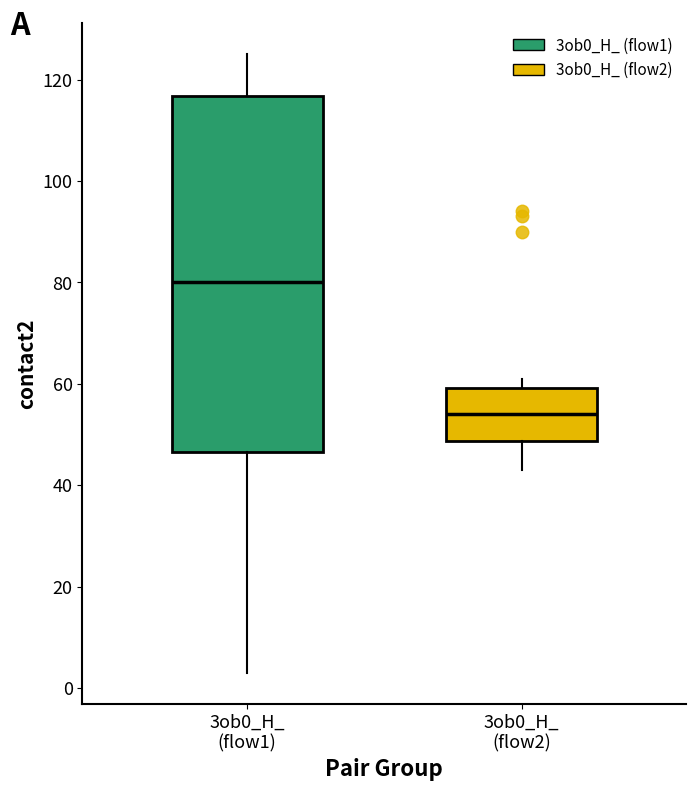

Reading left to right, read every box against the y-axis: the position of its median line, the range the box covers, and the ends of its whiskers. The values are not printed on the chart, so give them approximately, as read against the axis.

3ob0_H_ (flow1): median 80, box 46 to 116, whiskers 4 to 126
3ob0_H_ (flow2): median 54, box 48 to 60, whiskers 44 to 62